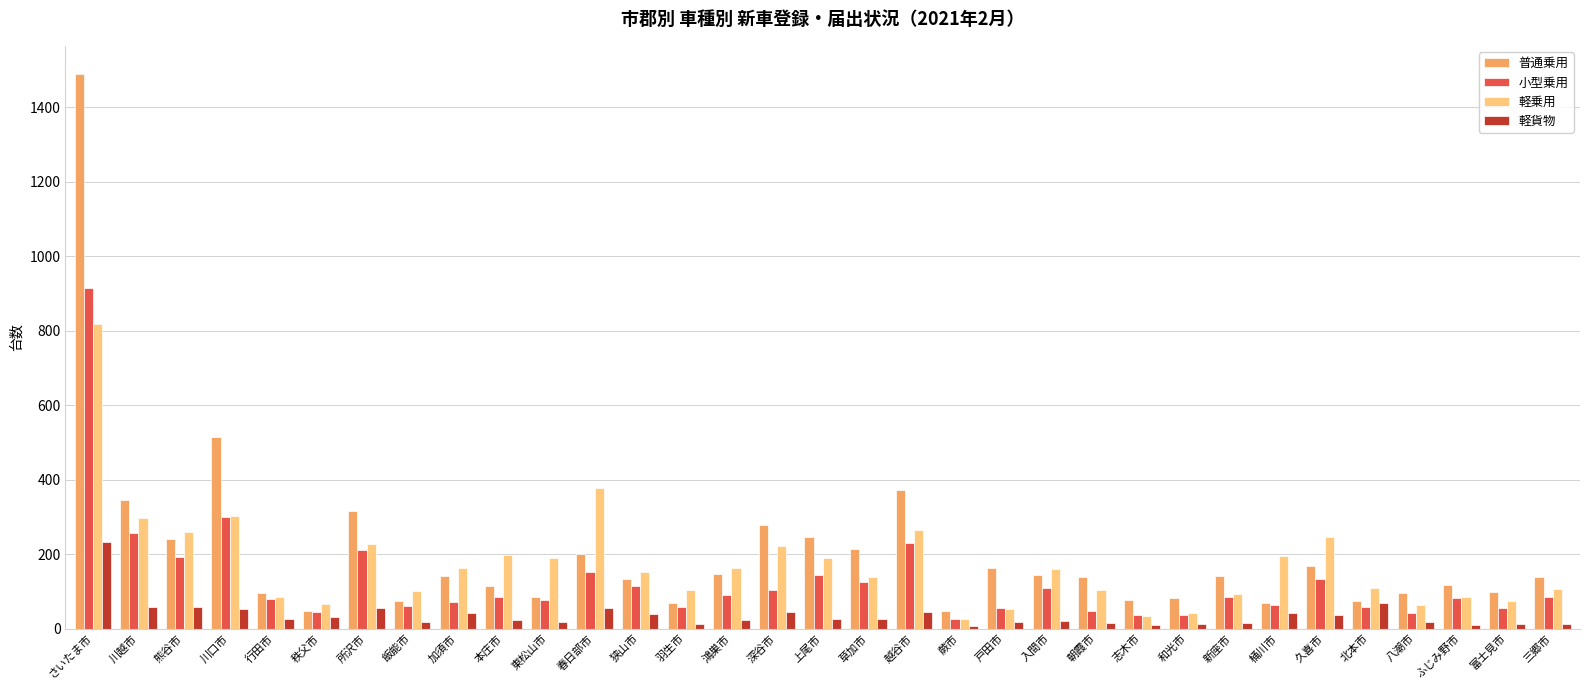

True or false: 軽貨物 has a value of 54 at 春日部市.

True